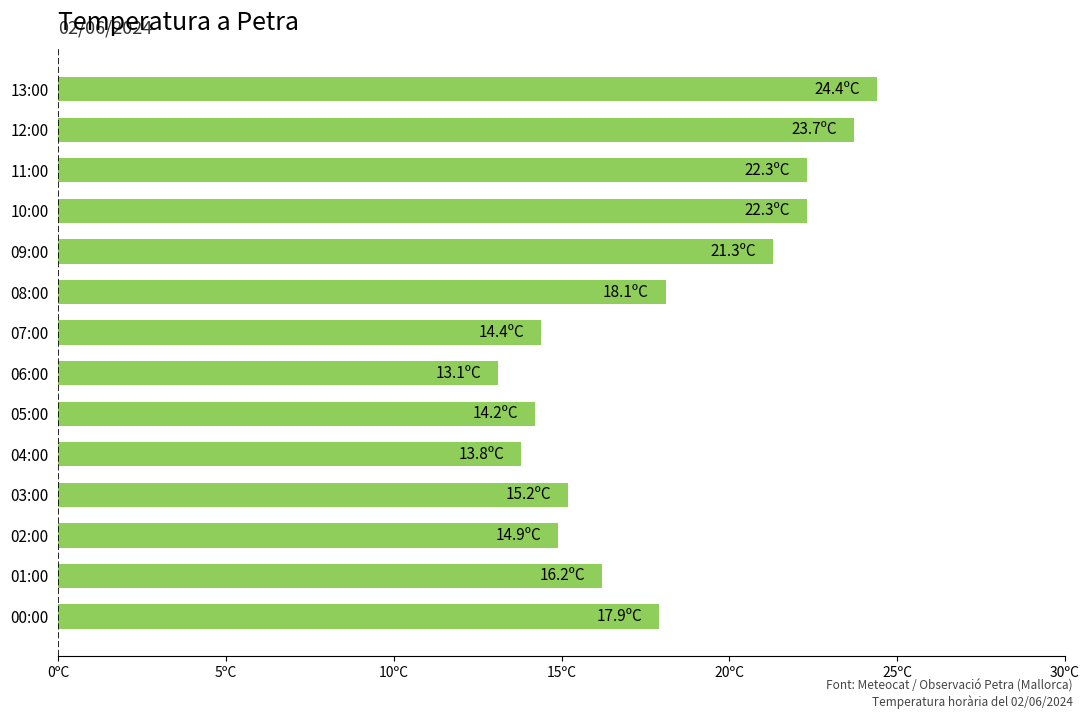

Does the chart contain any negative values?

No